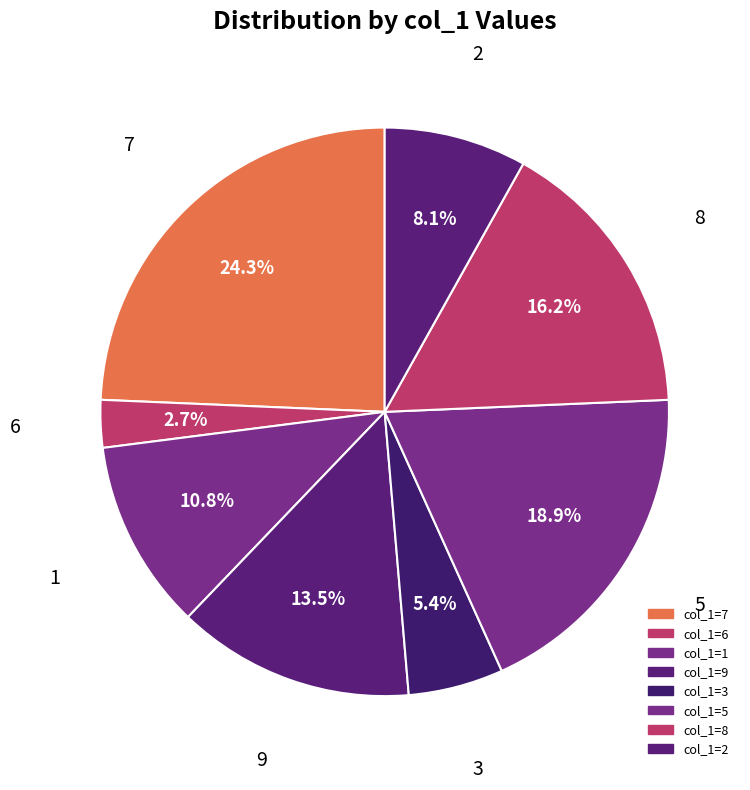

How many segments does this pie chart have?

8